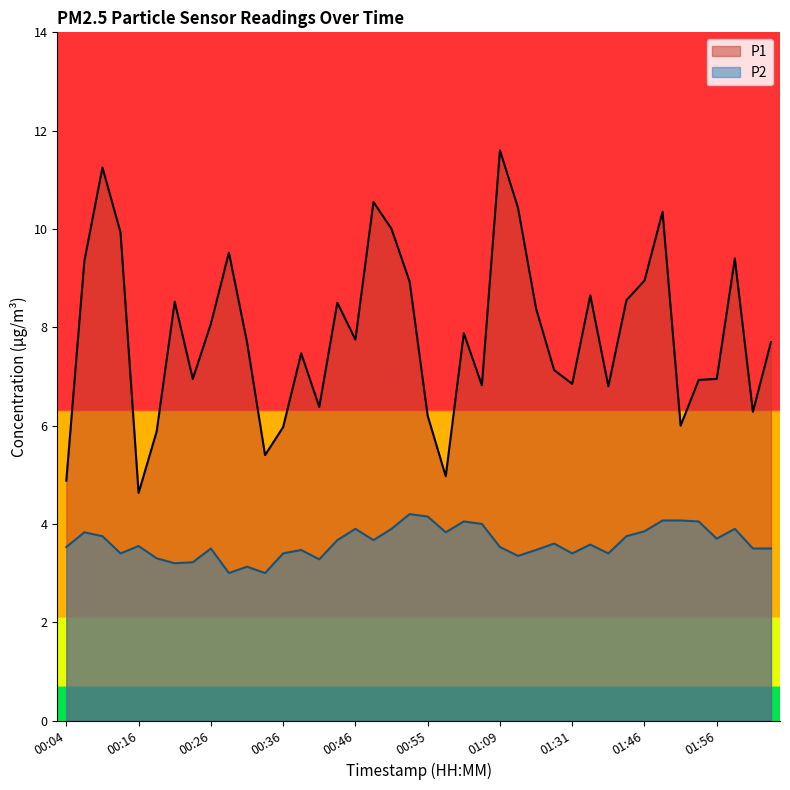

The value of P2 at 00:24 is 3.2. True or false?

True